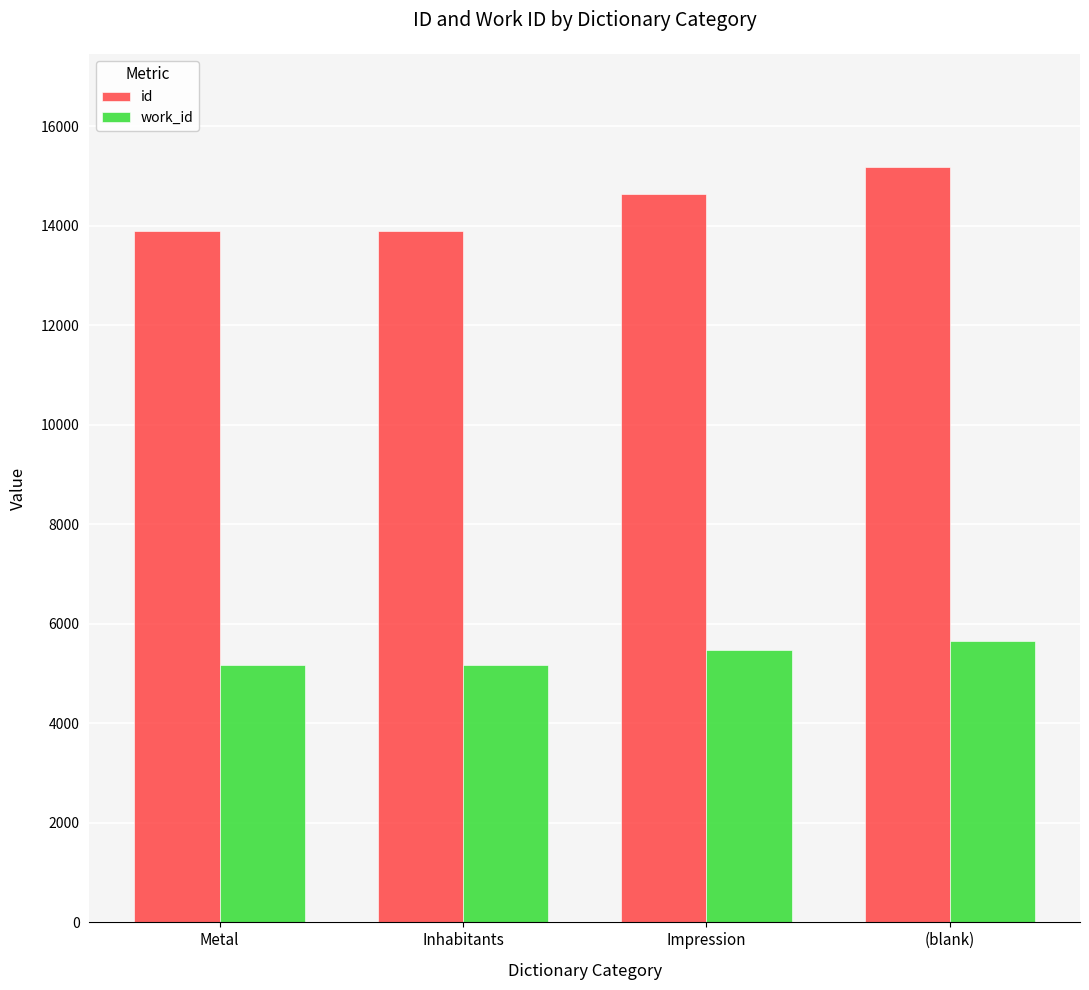

What is the maximum value for id?

15182.0